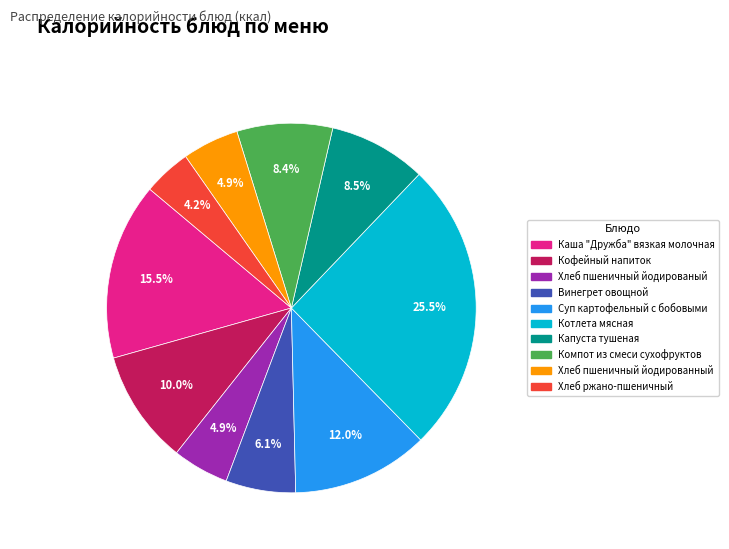

Is it true that Компот из смеси сухофруктов is 8% of the pie?

True